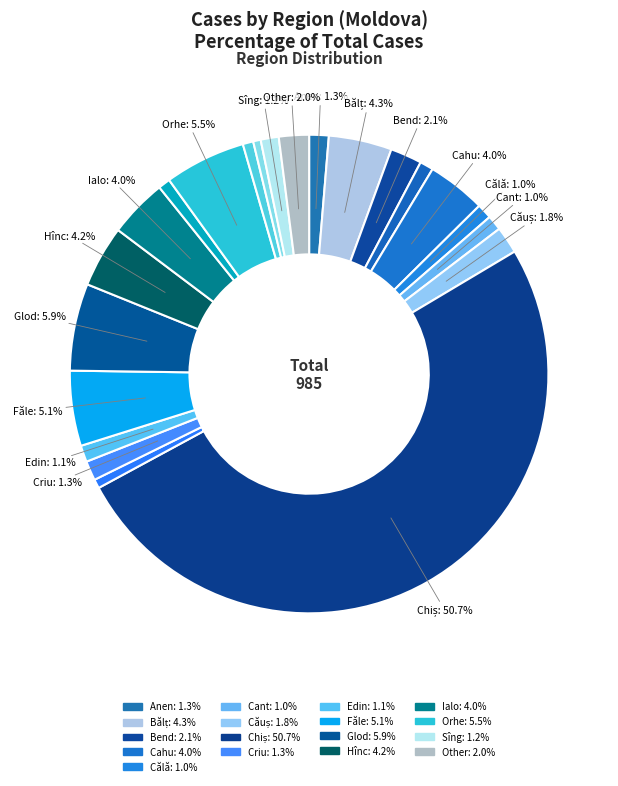

How many slices are in this pie chart?

22